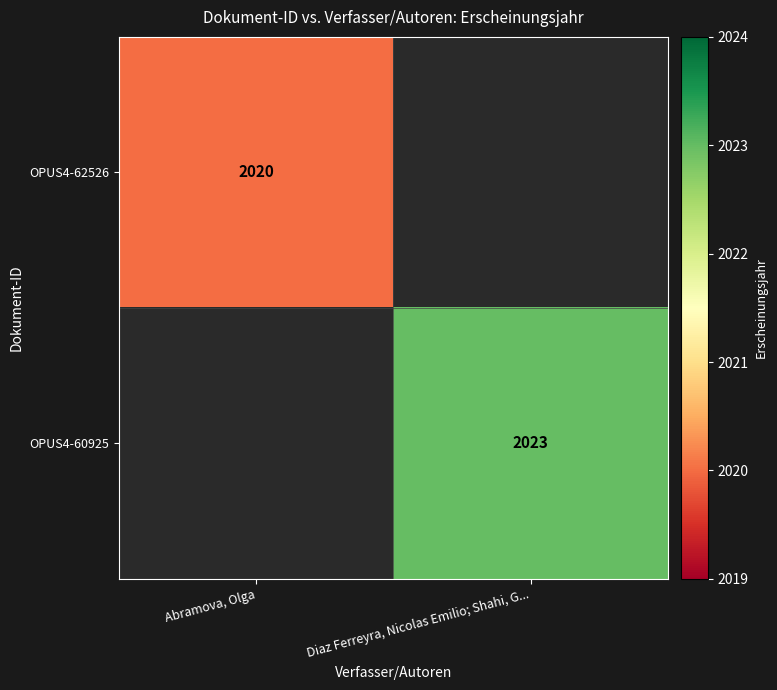

Is it true that OPUS4-62526 equals 656 at Abramova, Olga?

False